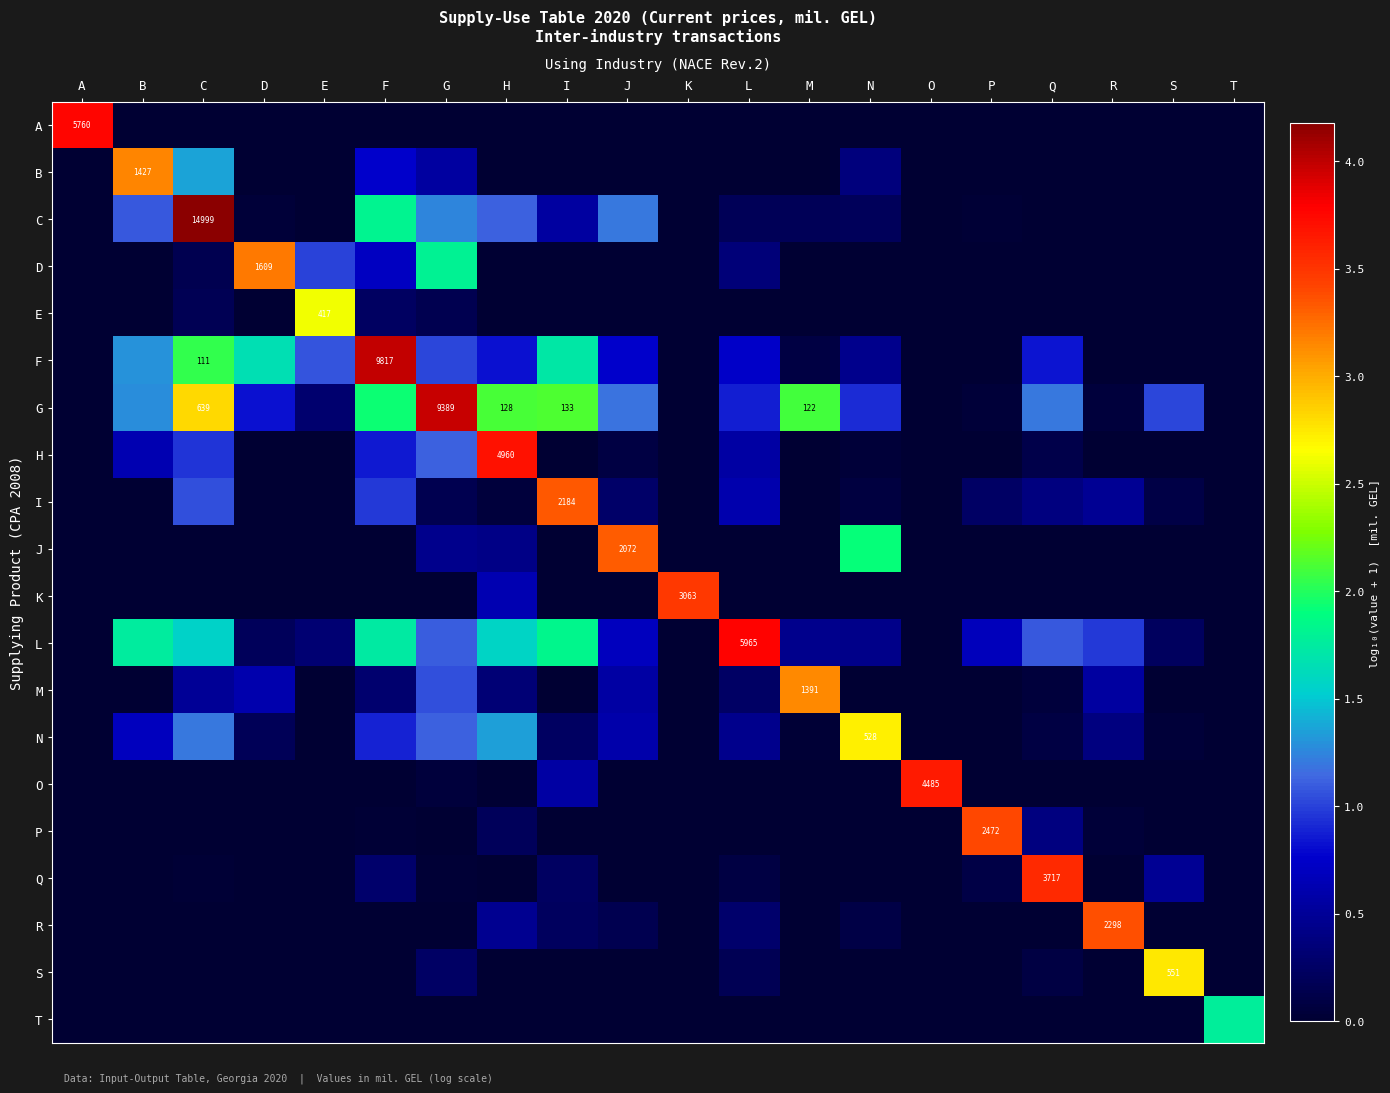

How many categories are shown in the chart?

20